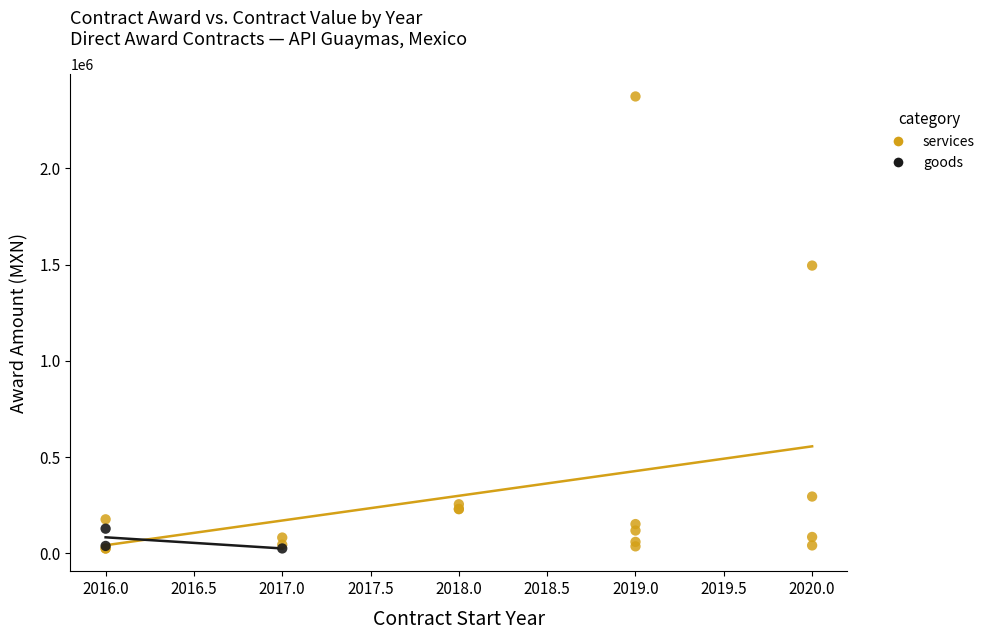

Which series has the largest Y range (max minus min)?

services